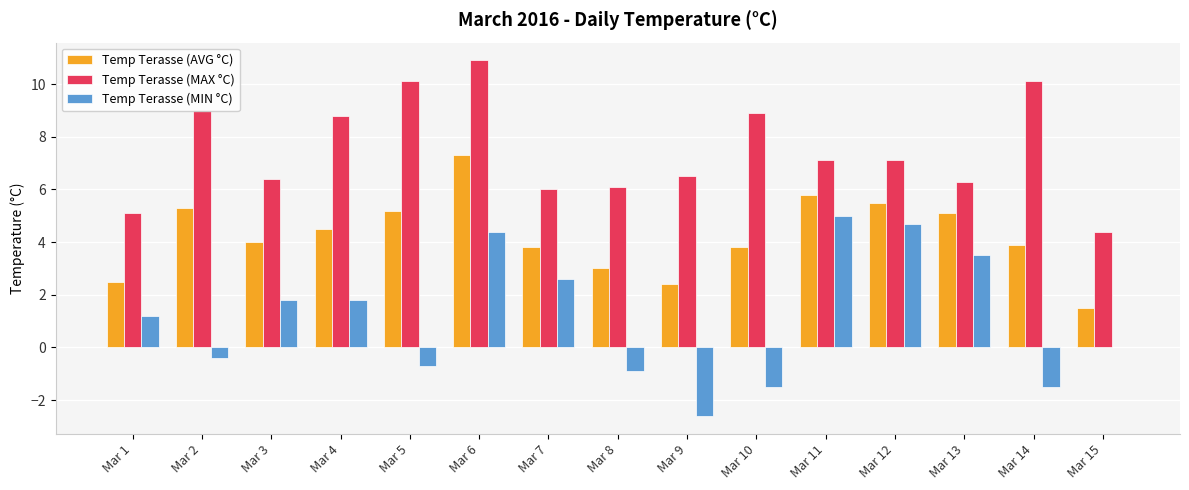

What is the total value across all series at Mar 14?

12.5